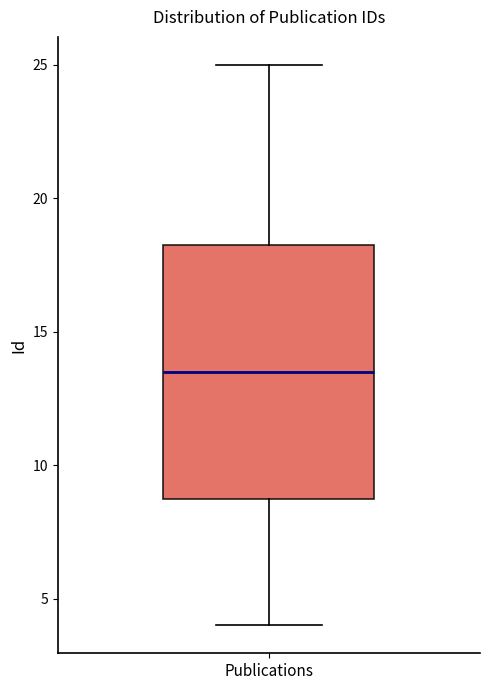

Read this box plot against the y-axis: the position of the median line, the range covered by the box, and the ends of both whiskers. The values are not printed on the chart, so give them approximately, as read against the axis.

median 13.5, box 9.0 to 18.5, whiskers 4.0 to 25.0